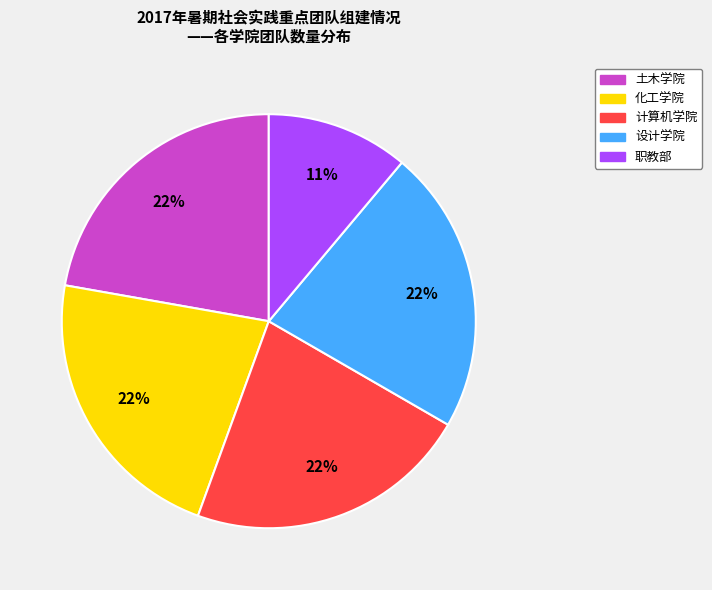

Does 土木学院 account for over 50% of the chart?

No